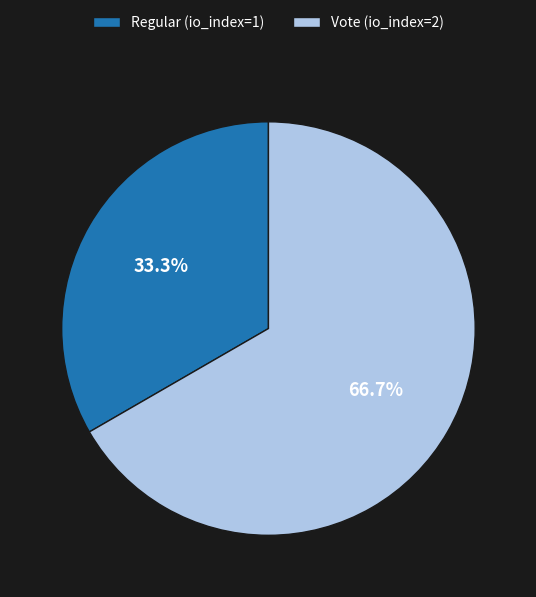

To the nearest percent, what is the difference between the largest and smallest slice percentages?

33%